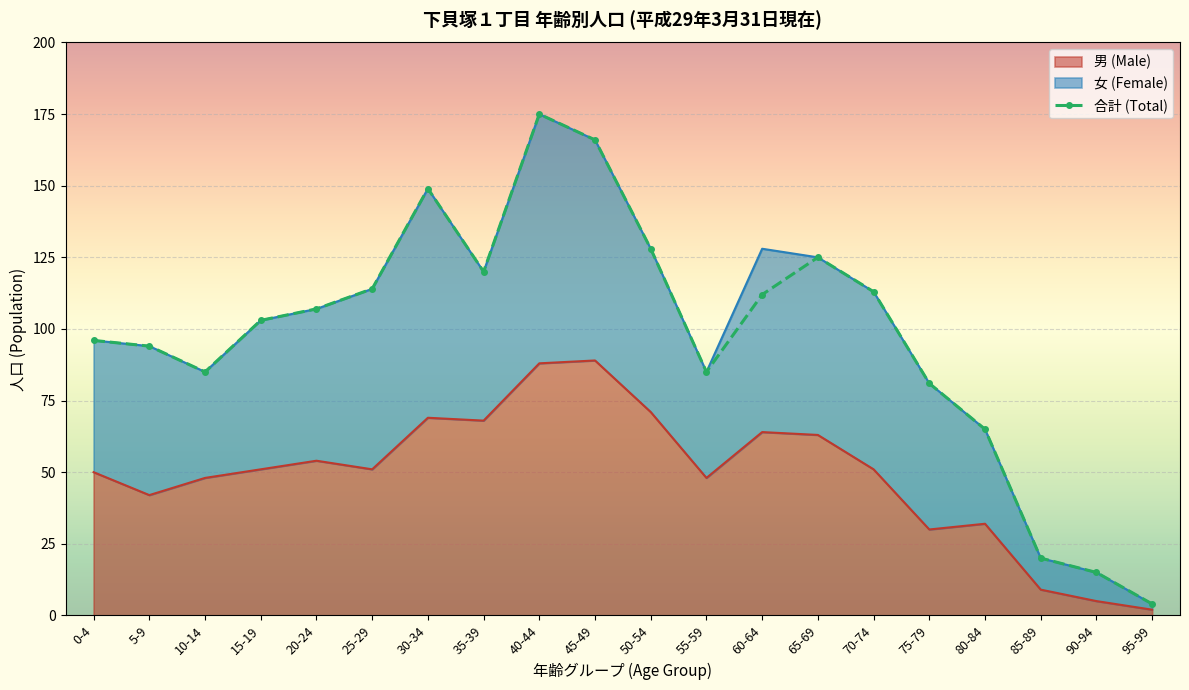

The 合計 (Total) series shows 193 at 70-74. True or false?

False